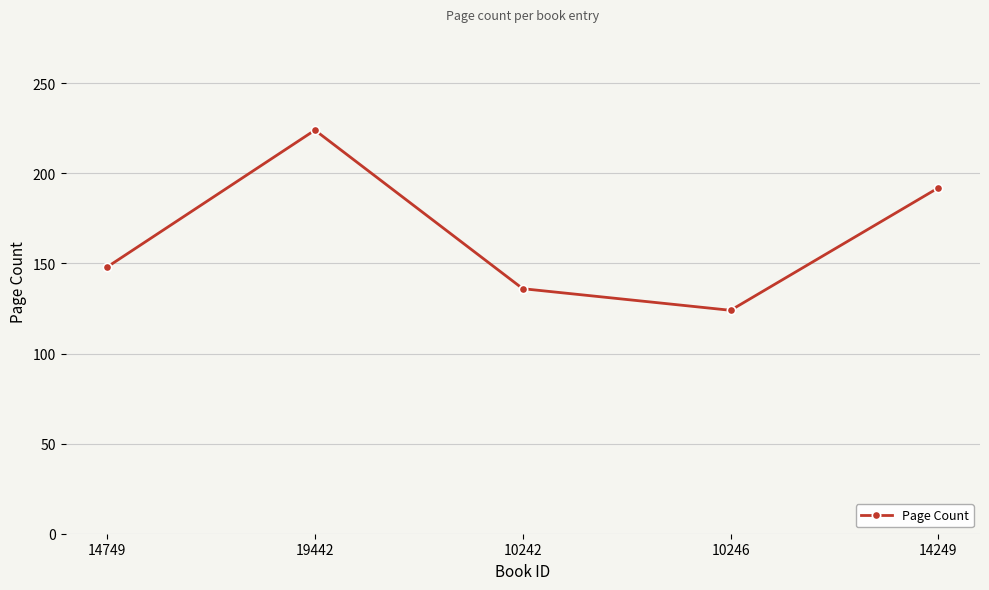

What is the difference between the values at 10242 and 14249?

56